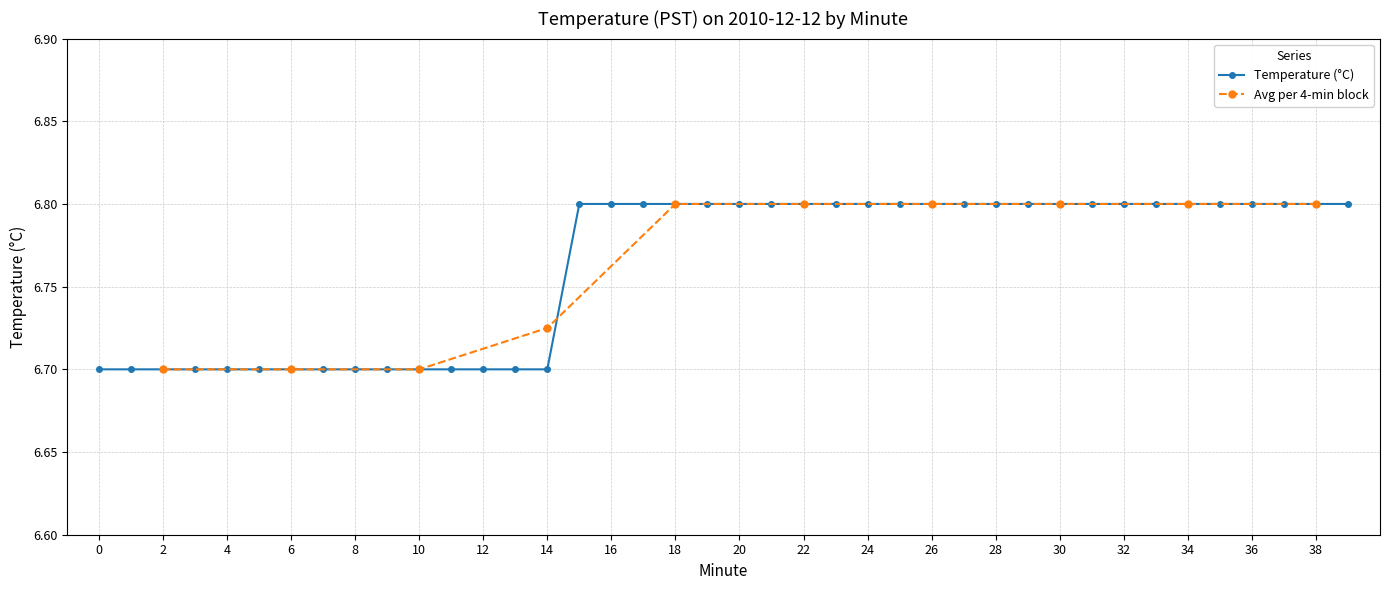

How many lines are shown in the chart?

2